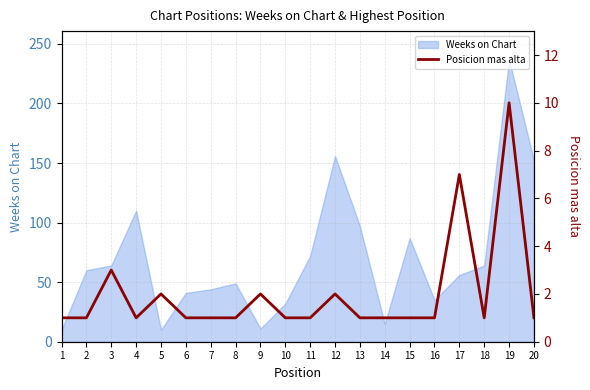

Rank the categories by value from lowest to highest.

1, 2, 4, 6, 7, 8, 10, 11, 13, 14, 15, 16, 18, 20, 5, 9, 12, 3, 17, 19